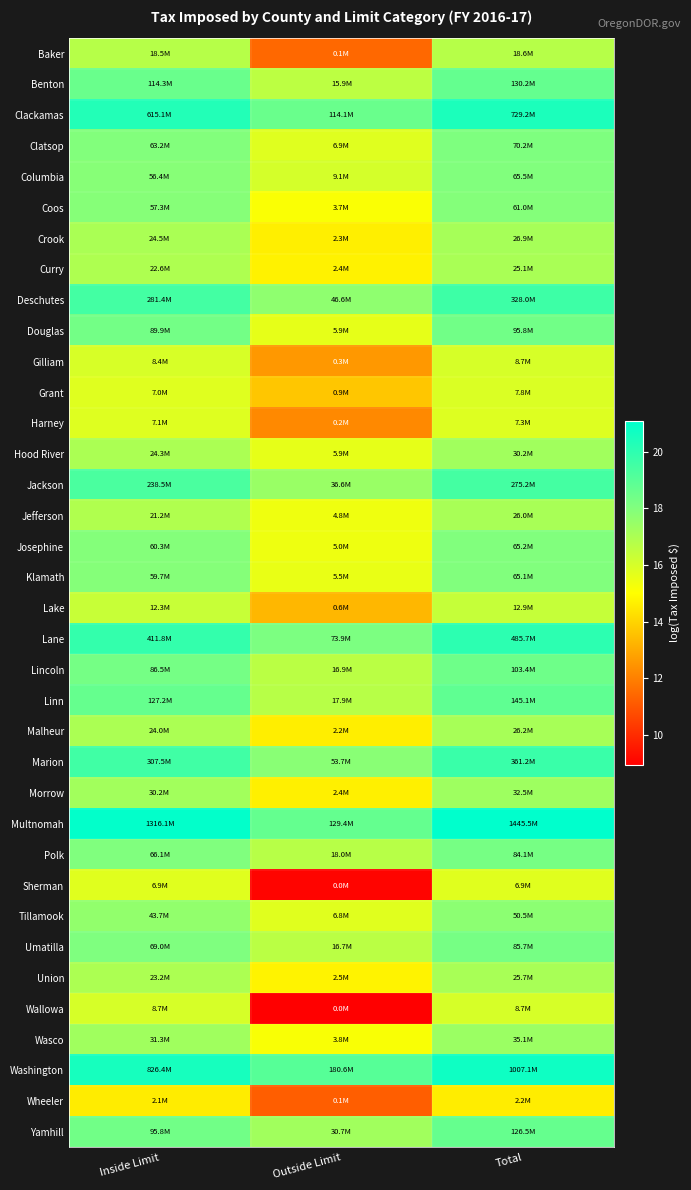

At which category does the chart reach its peak across all series?

Total